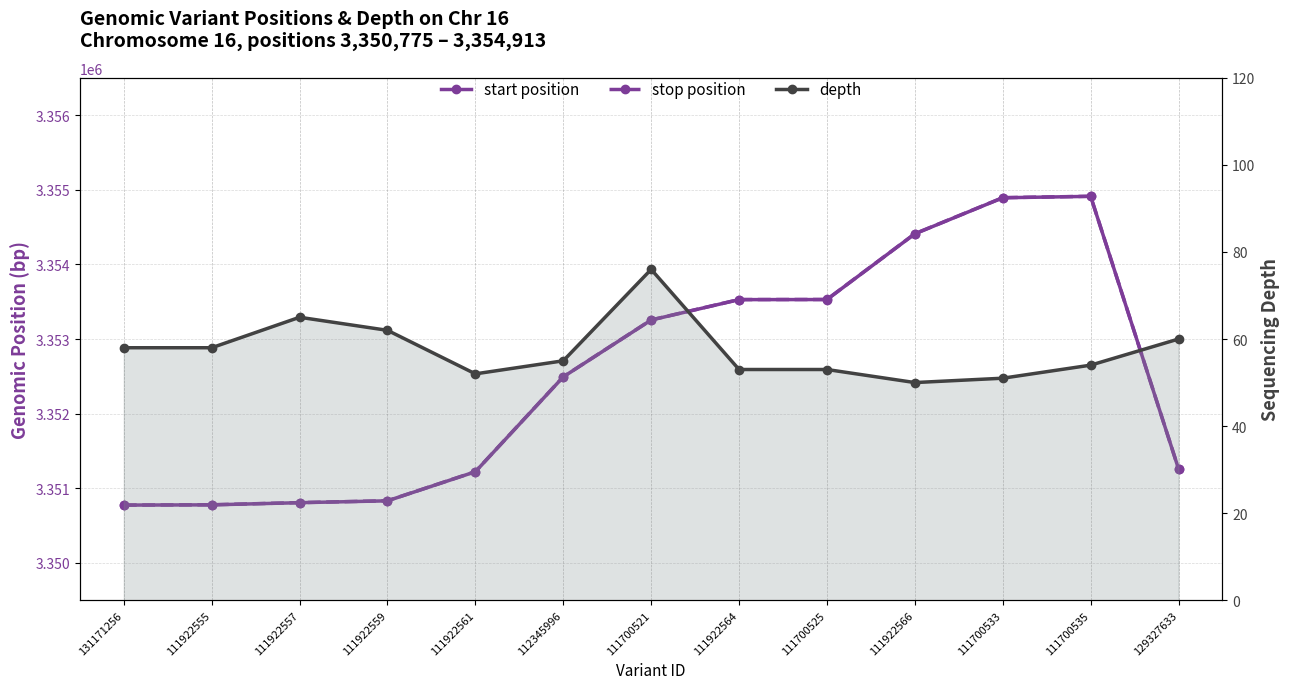

What is the average value of the stop position series?

3352516